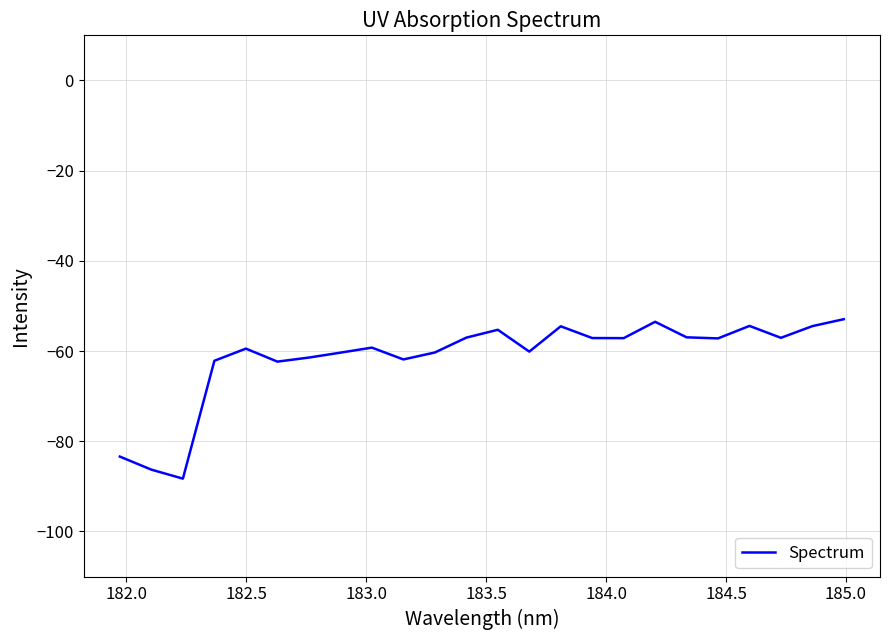

What is the smallest value displayed?

-88.3